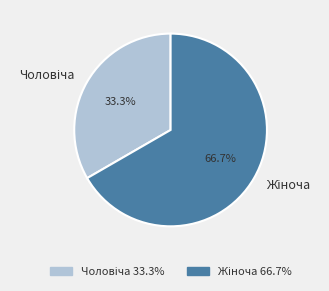

Does any single category account for the majority?

Yes